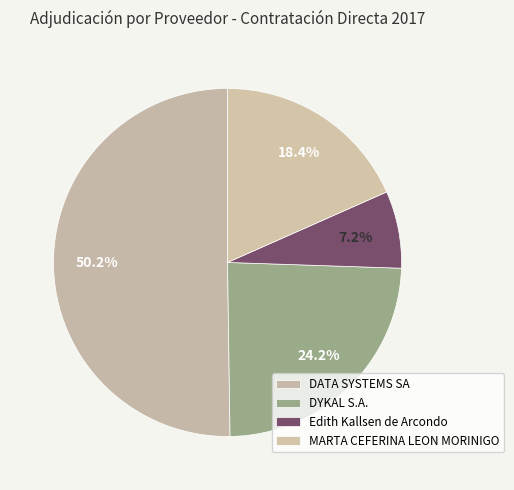

What percentage is the DYKAL S.A. slice, to the nearest percent?

24%